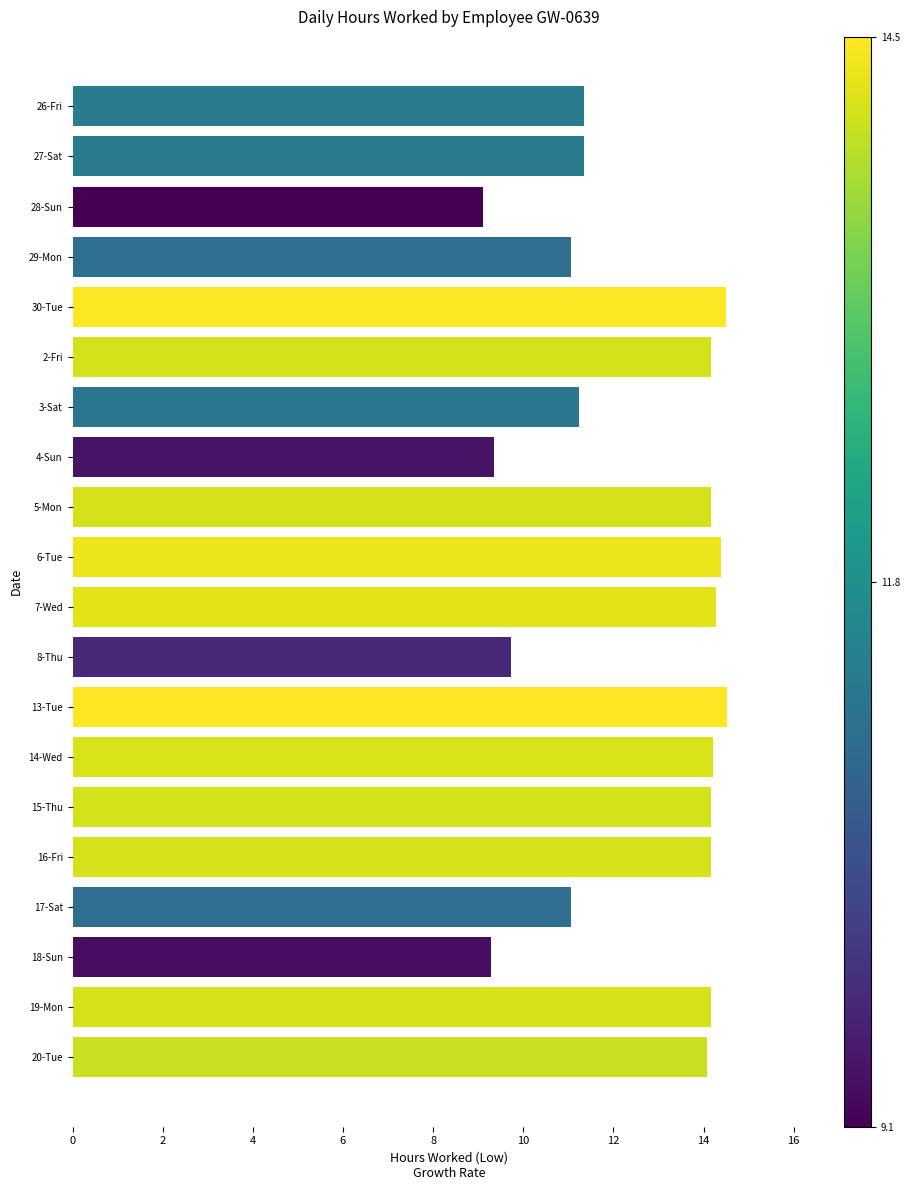

What is the difference between the maximum and minimum values?

5.4